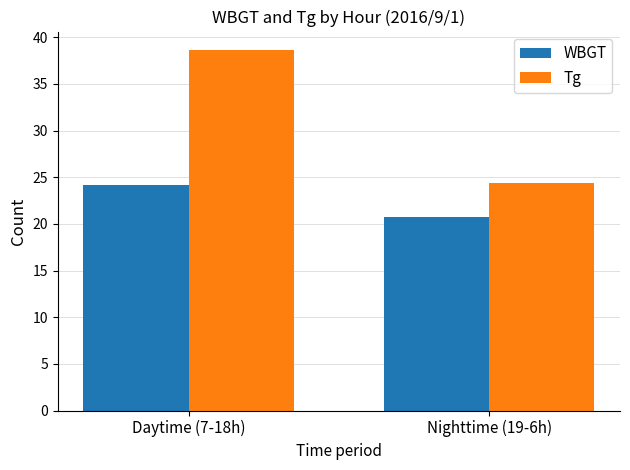

What is the average value of the WBGT series?

22.5